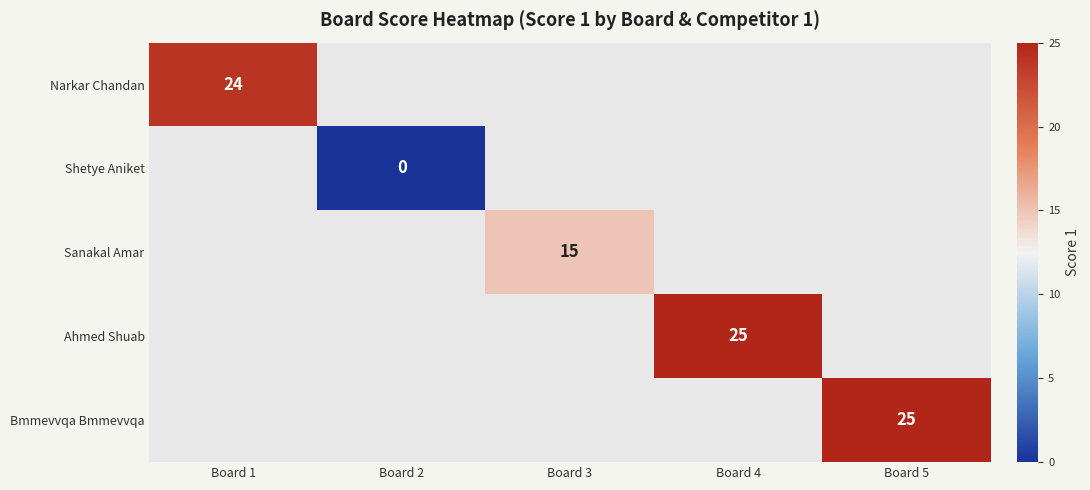

Count the number of categories in the chart.

5